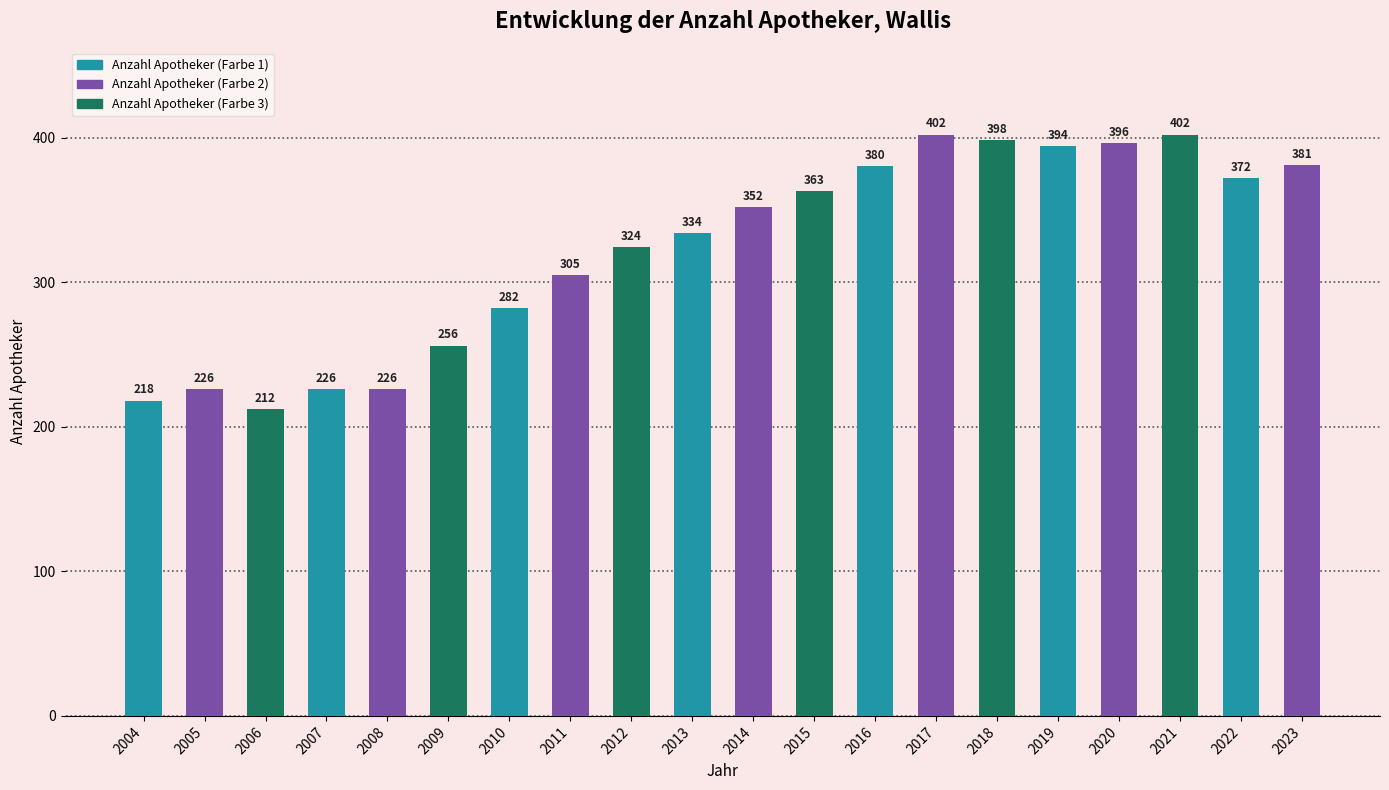

What is the difference between the maximum and minimum values?

190